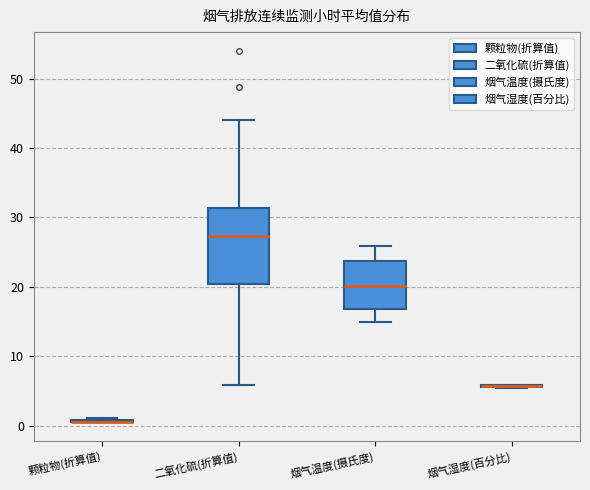

Comparing the boxes themselves (not the whiskers), which one is the tallest?

二氧化硫(折算值)